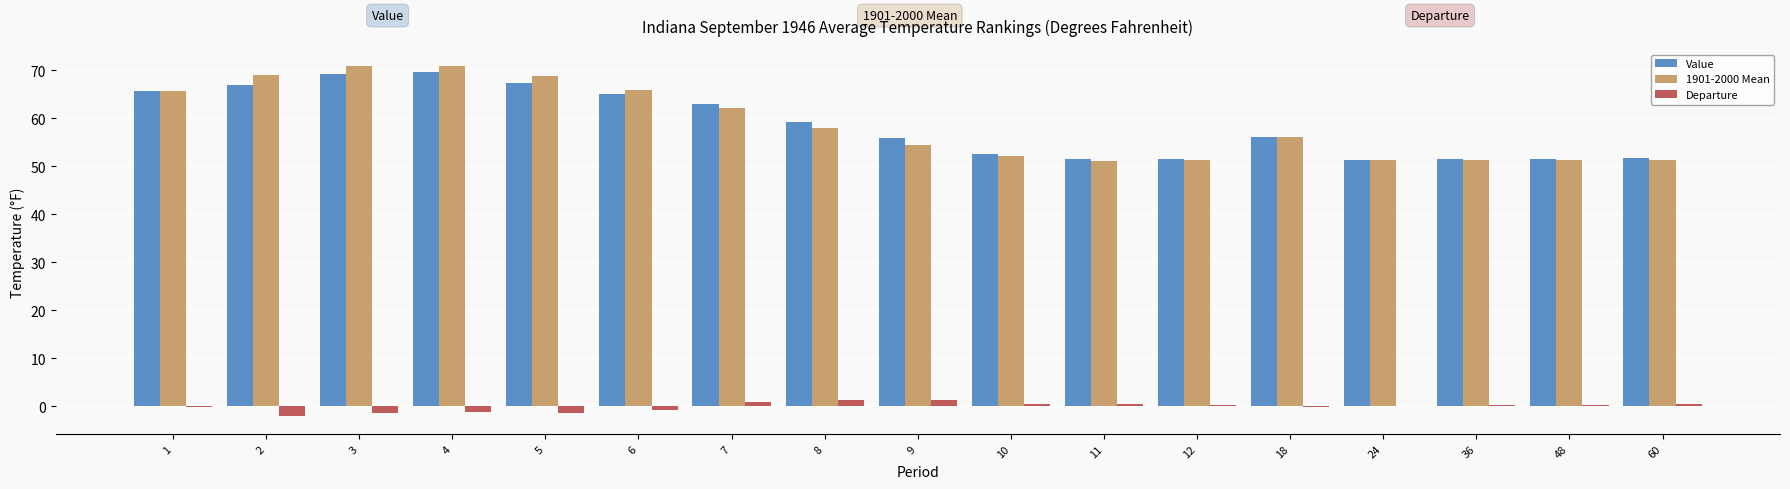

Is it true that Value equals 35.6 at 36?

False